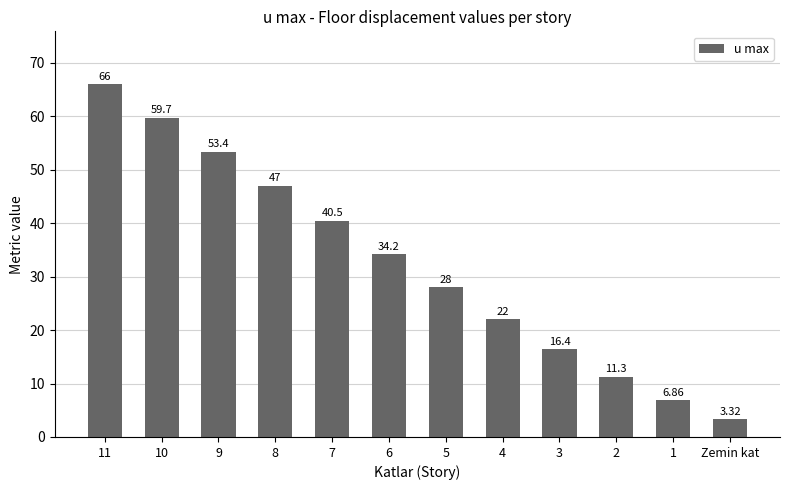

Which has a higher value, 5 or 10?

10